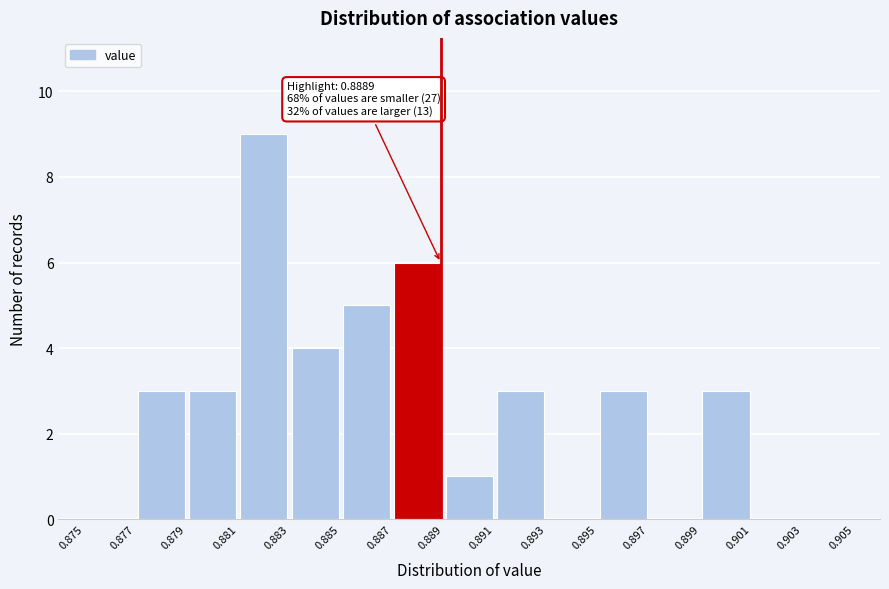

Over which range of the x-axis is the bar tallest?

0.881 to 0.883